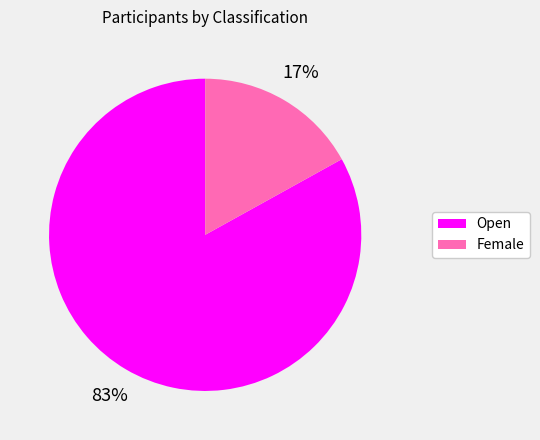

What is the largest slice in the pie chart?

Open